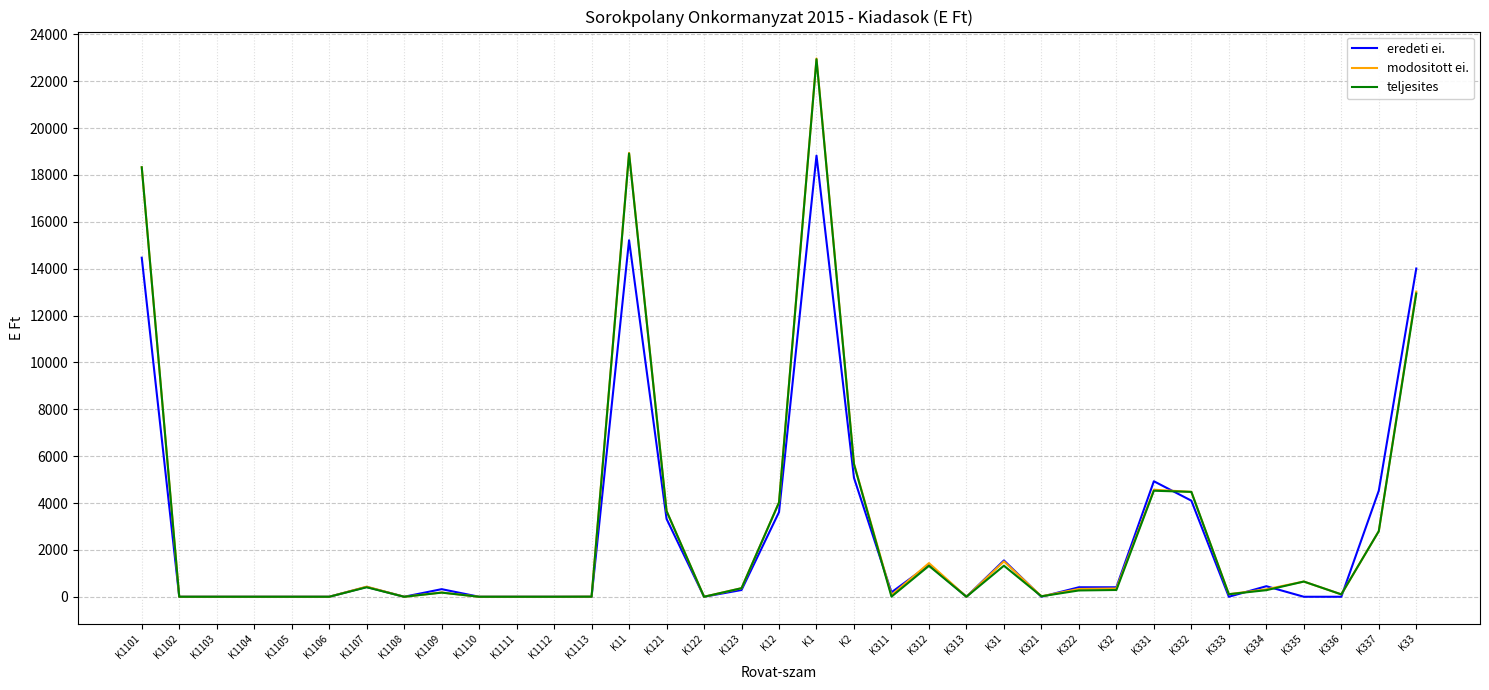

Which series changed the most between K1109 and K337?

eredeti ei.